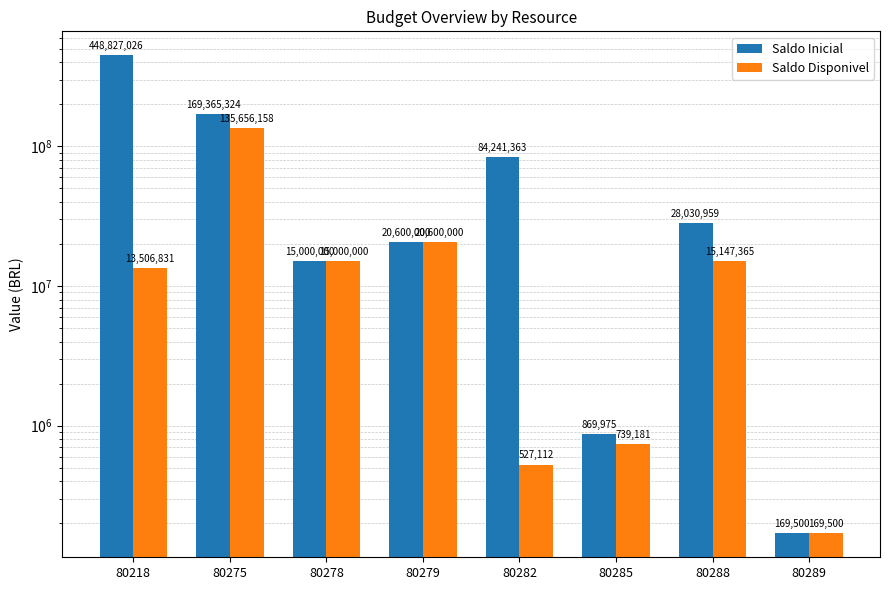

Count the number of data series in this chart.

2